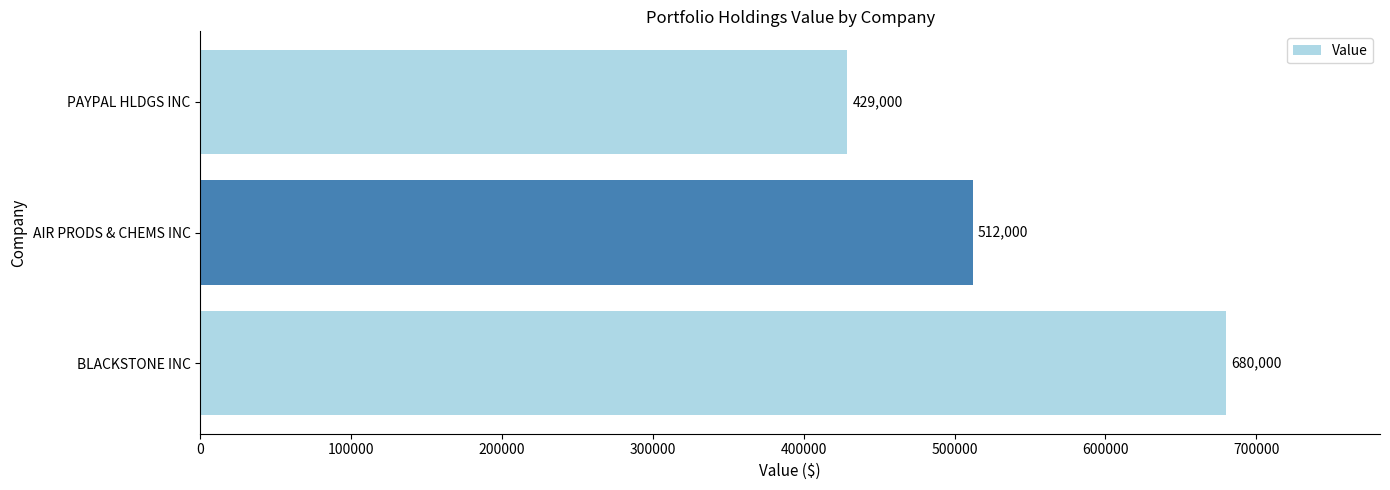

Are the bars grouped side by side (vs. stacked)?

No